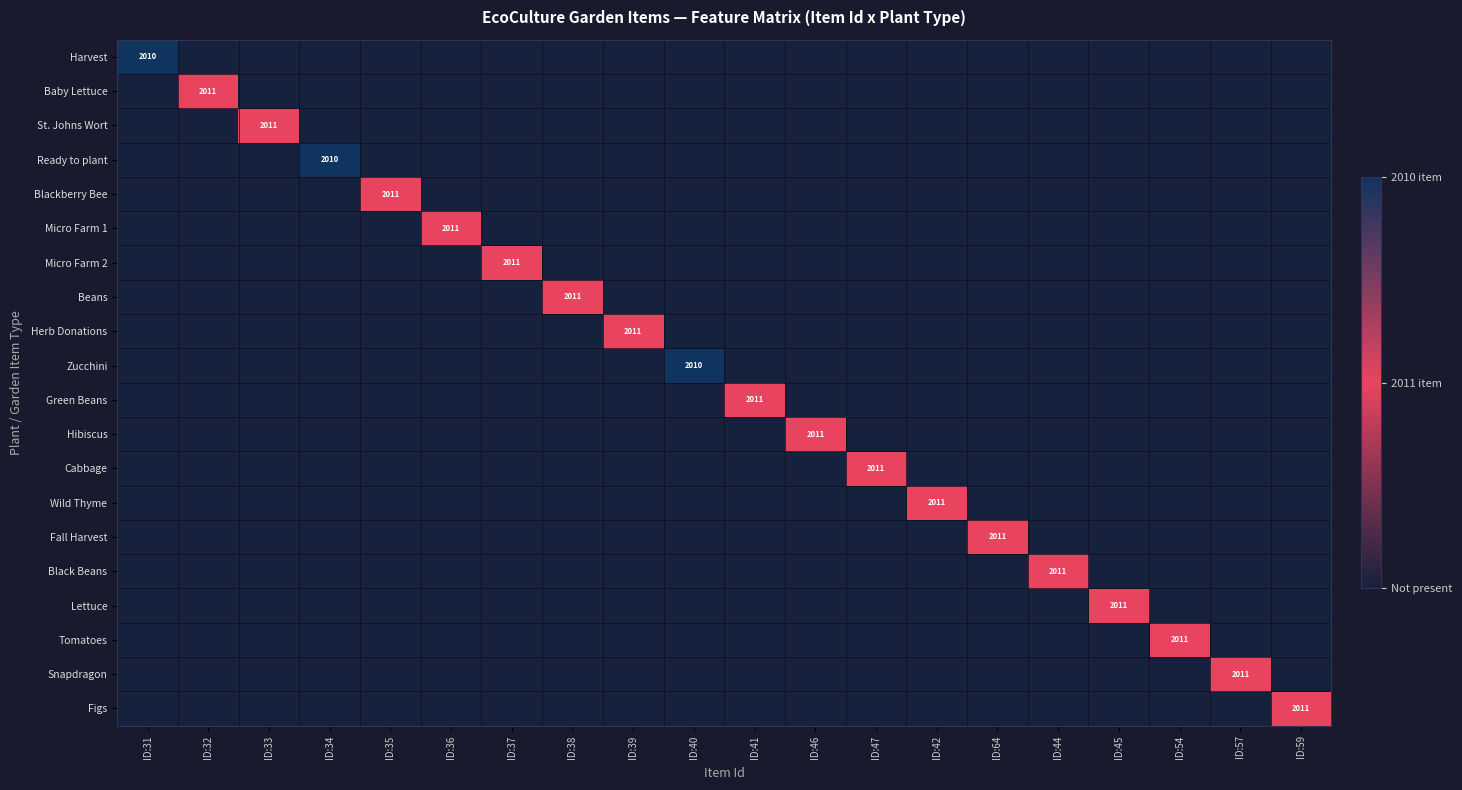

At which category does the chart reach its peak across all series?

ID:31